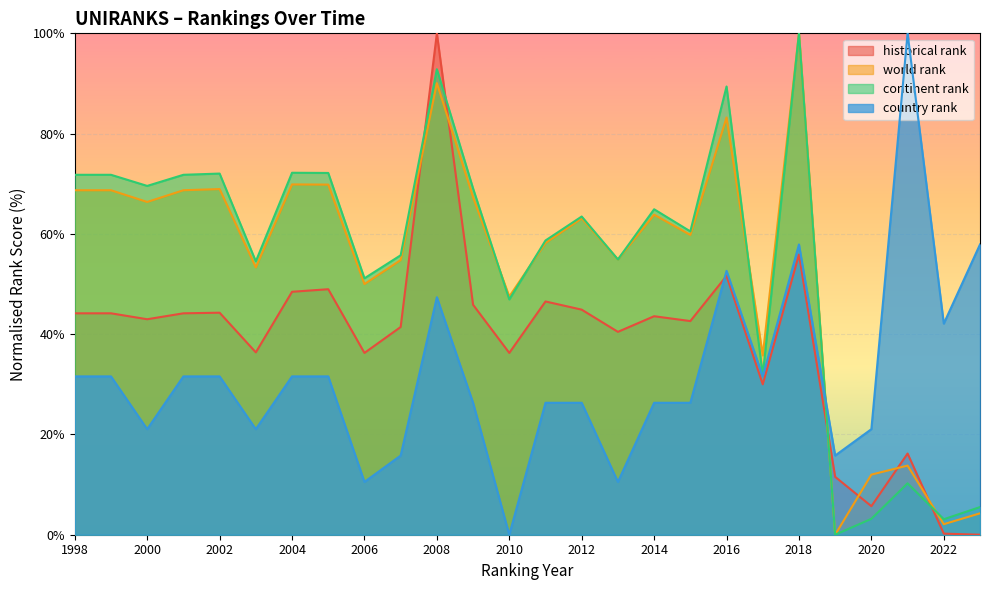

Rank the series by their maximum value, from highest to lowest.

historical rank, world rank, continent rank, country rank